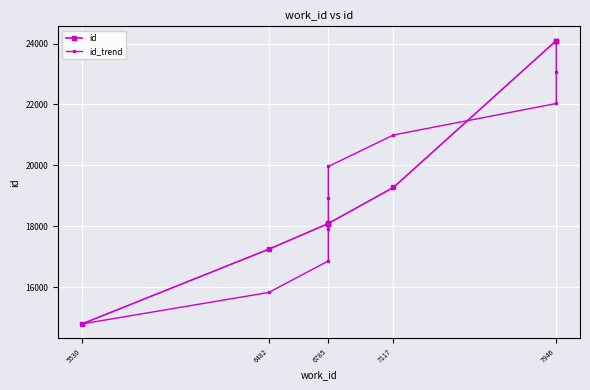

True or false: id has more than 0 interior local peaks.

False